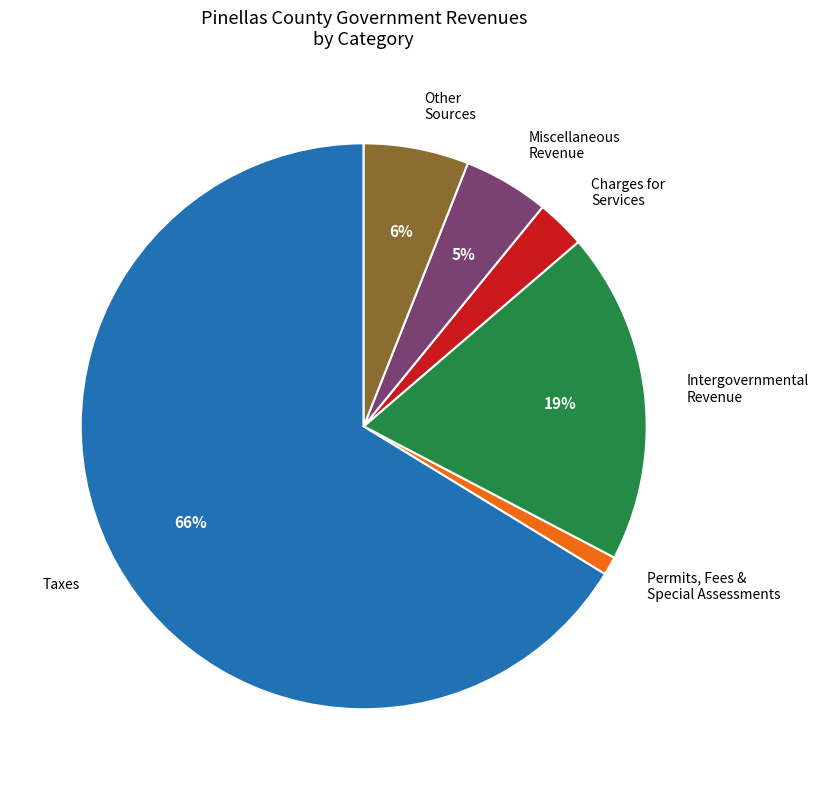

How many slices are in this pie chart?

6